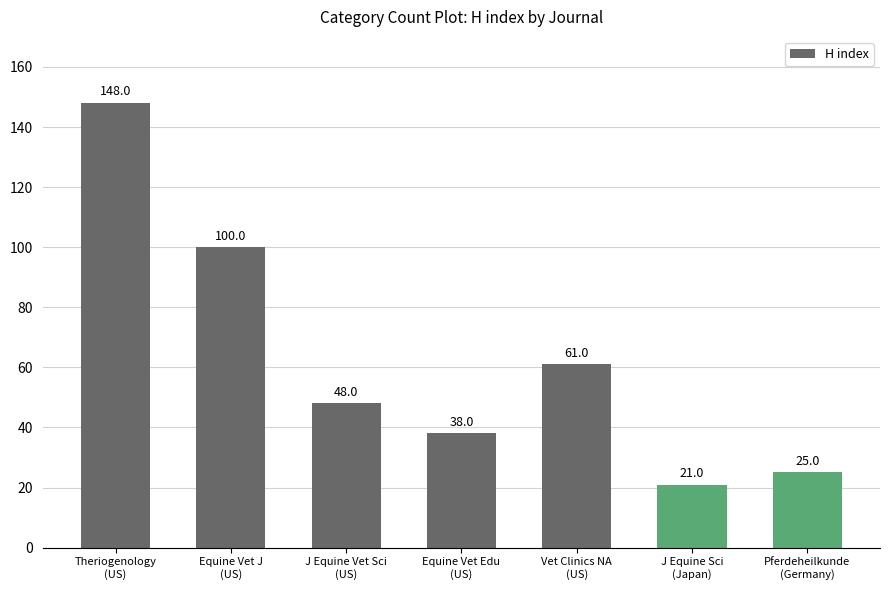

Where is the data nearest to the value 84?

Equine Vet J
(US)